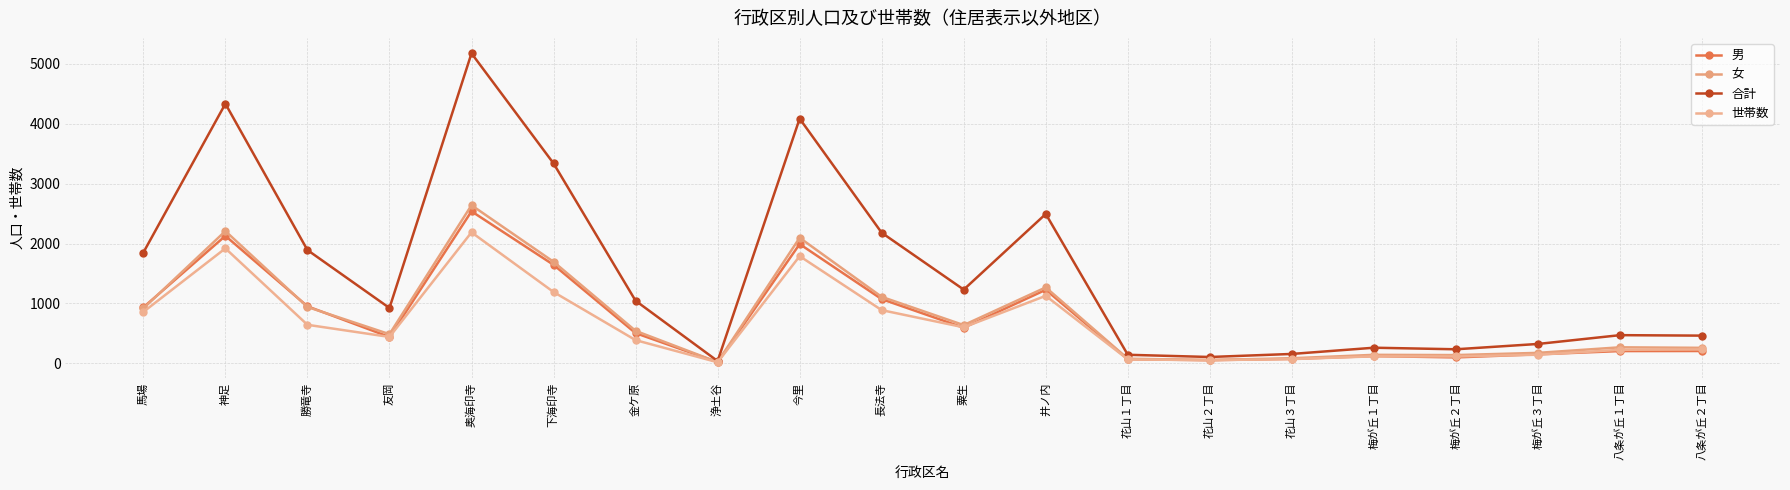

Reading left to right, what are all the values shown in this chart?

男: 933	2128	951	438	2538	1644	503	18	1991	1071	593	1227	66	51	72	119	97	149	203	204
女: 916	2208	940	485	2640	1695	541	18	2096	1109	637	1267	75	53	83	140	136	173	266	257
合計: 1849	4336	1891	923	5178	3339	1044	36	4087	2180	1230	2494	141	104	155	259	233	322	469	461
世帯数: 857	1919	642	439	2187	1190	386	16	1789	887	600	1126	64	51	69	115	113	142	224	230